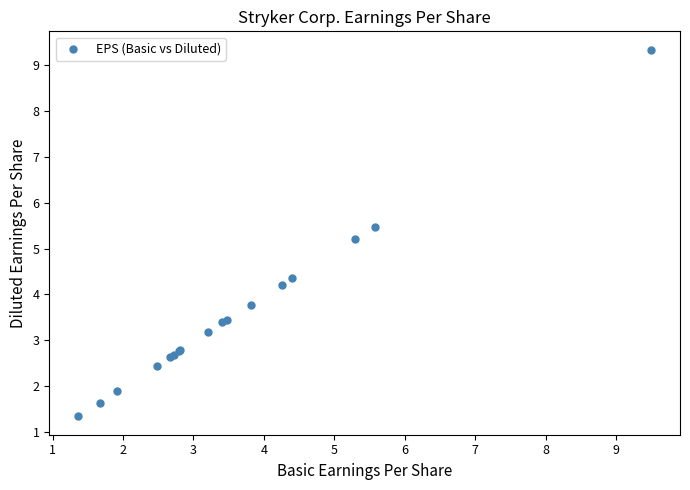

What Y value in the scatter plot is closest to 5?

5.2